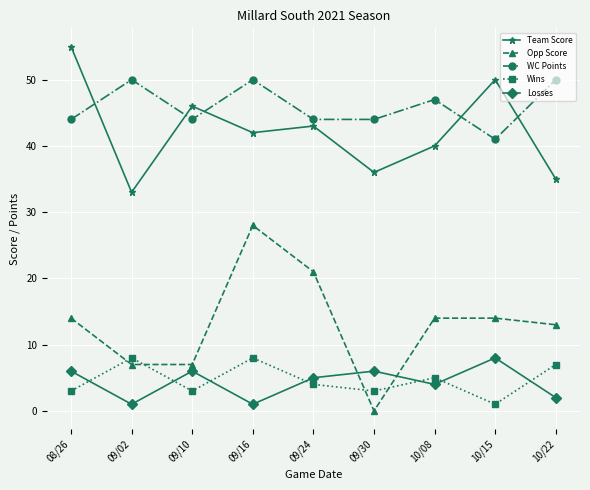

True or false: Team Score and Losses cross at least once.

False